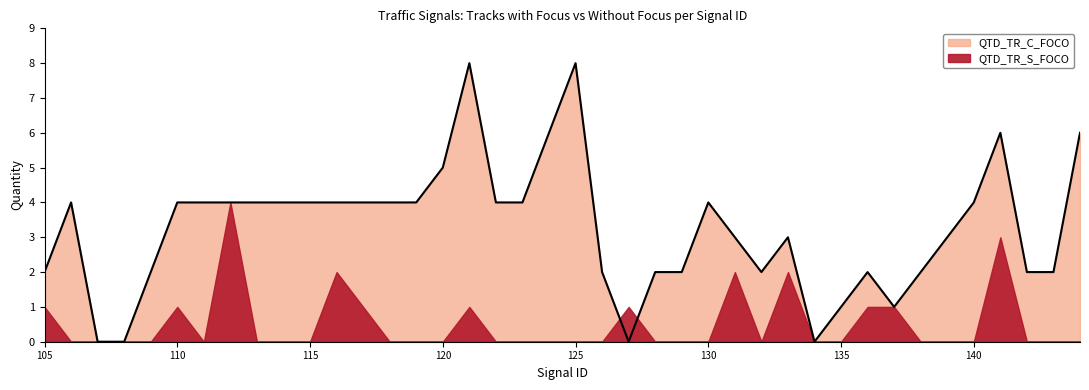

The chart shows a value of 2 at 125. True or false?

False